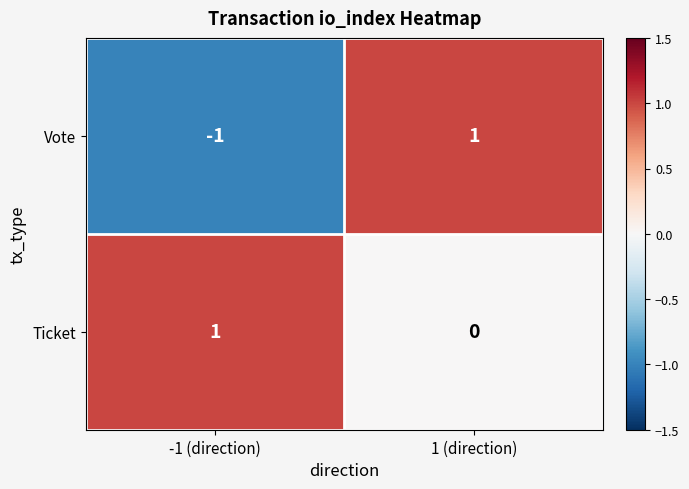

How many data points does each series have?

2